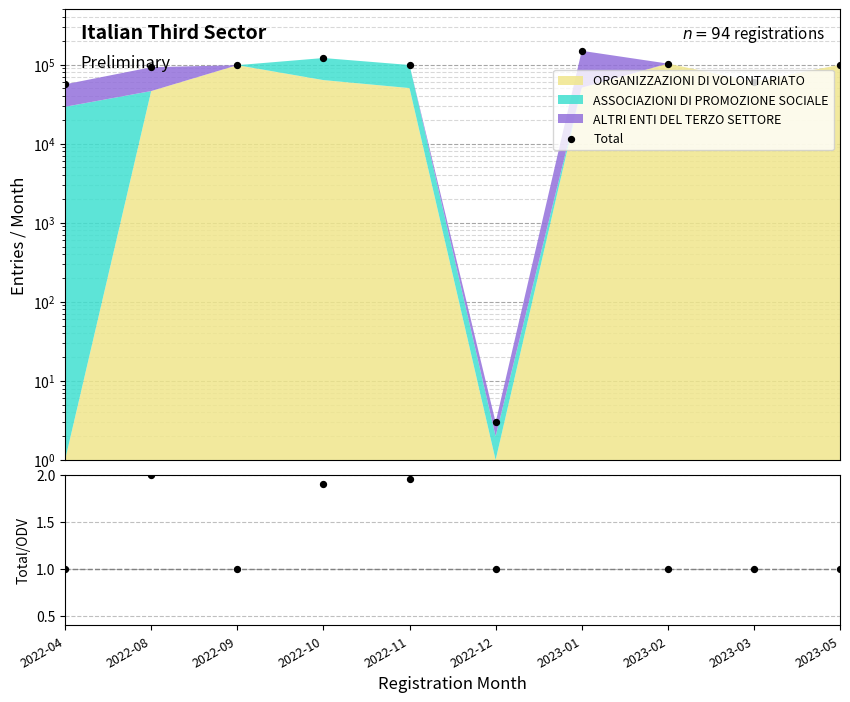

Which series has the largest total across all categories?

Total